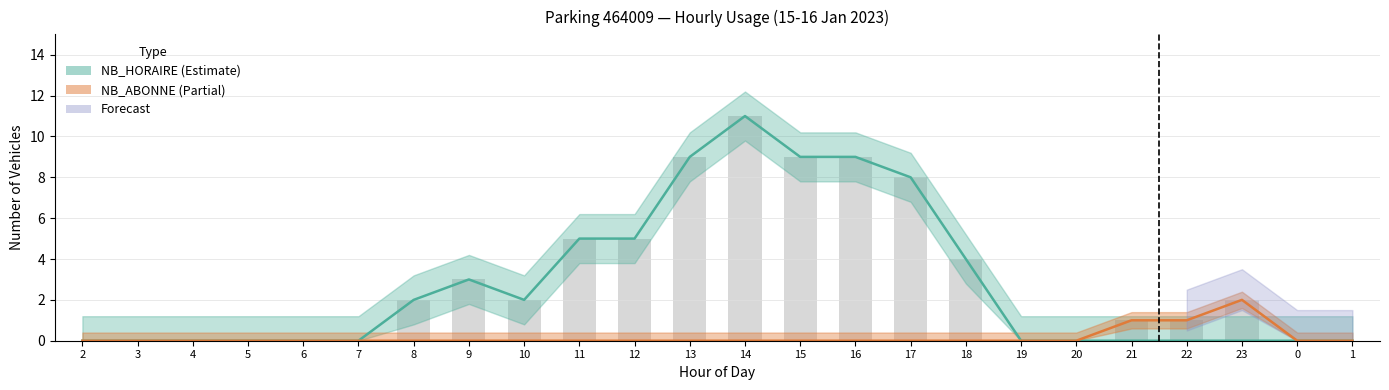

At which label is NB_HORAIRE closest to 5?

11